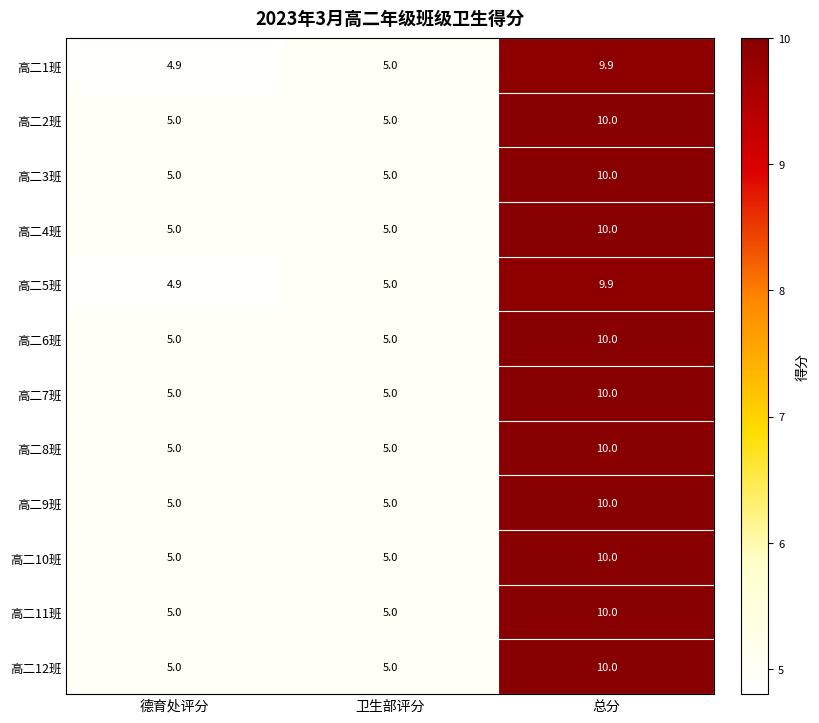

What is the difference between the highest and lowest values at 总分?

0.1